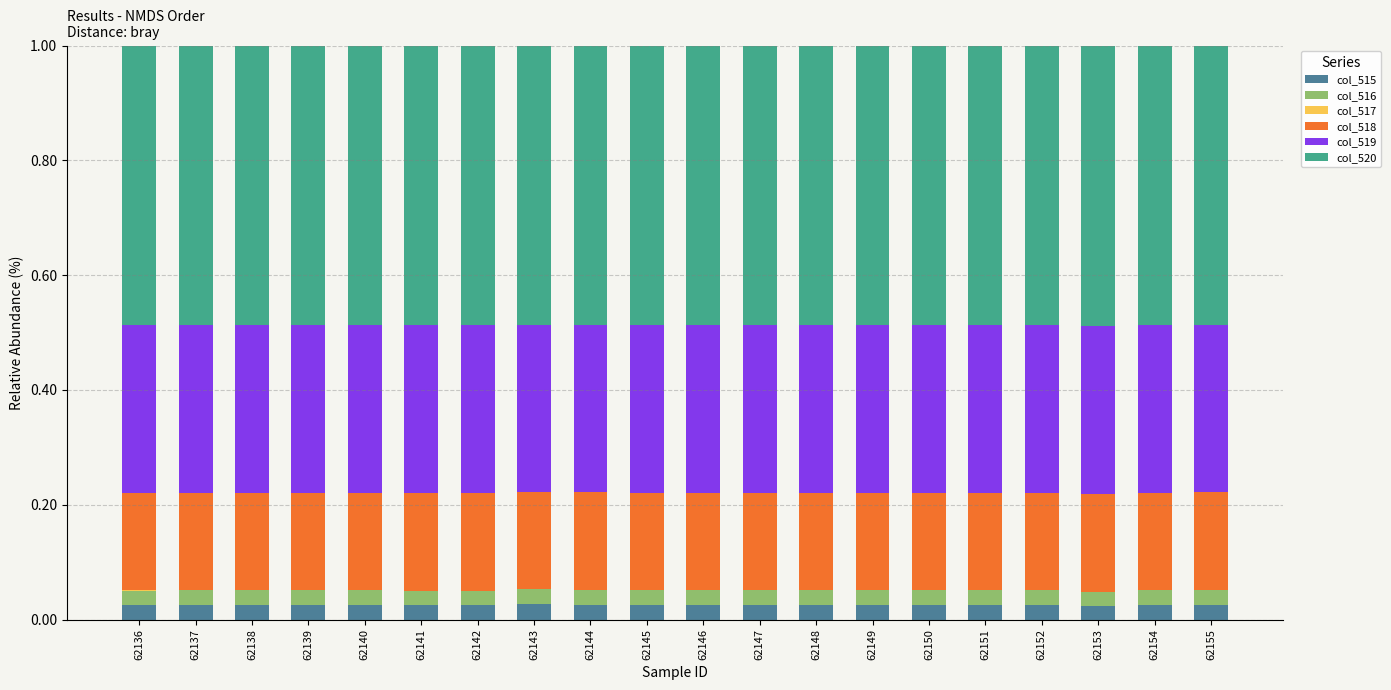

What is the total value across all series at 62155?

1.0